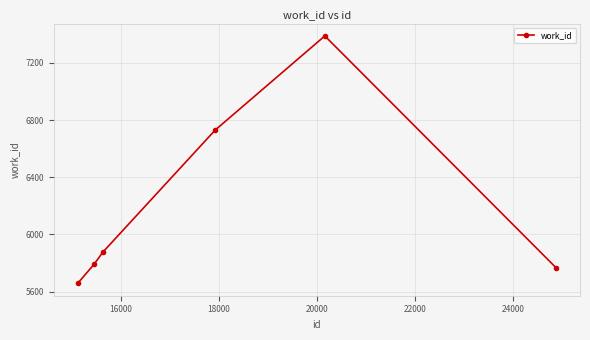

What is the value of the 1st point from the left?

5658